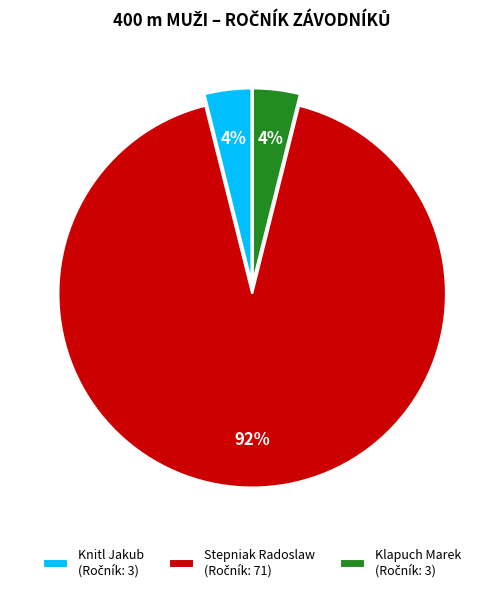

Does any single category account for the majority?

Yes